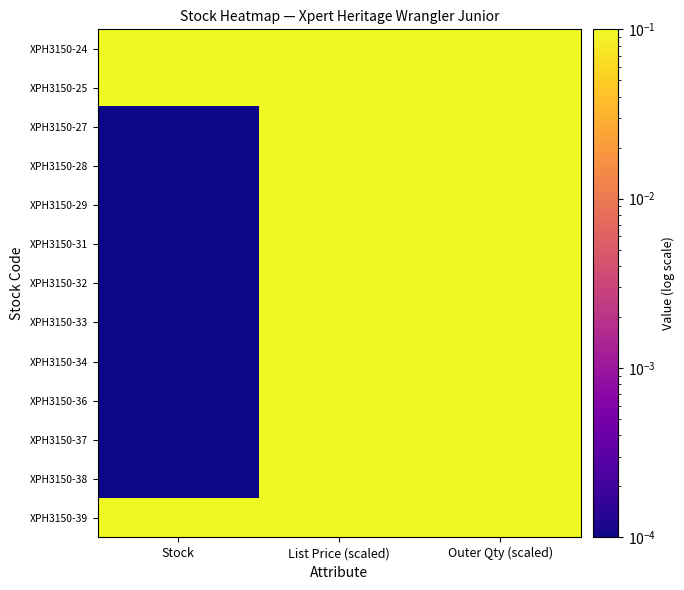

At which category is the sum across all series the highest?

List Price (scaled)